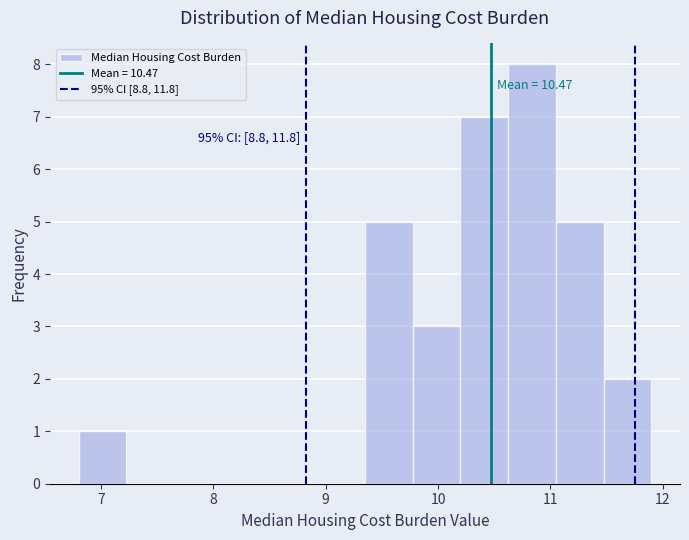

Over which range of the x-axis is the bar tallest?

10.6 to 11.1